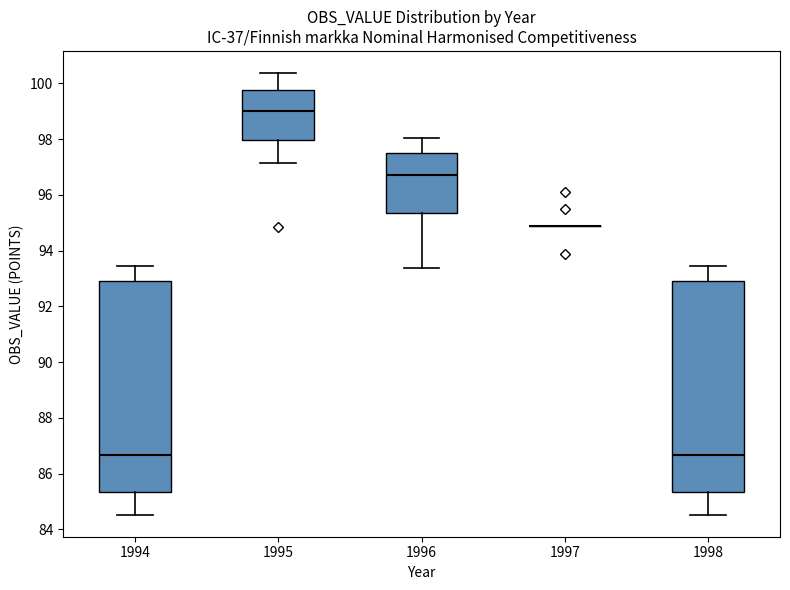

Reading left to right, read every box against the y-axis: the position of its median line, the range the box covers, and the ends of its whiskers. The values are not printed on the chart, so give them approximately, as read against the axis.

1994: median 86.6, box 85.4 to 93.0, whiskers 84.6 to 93.4
1995: median 99.0, box 98.0 to 99.8, whiskers 97.2 to 100.4
1996: median 96.8, box 95.4 to 97.6, whiskers 93.4 to 98.0
1997: box collapsed to a line at 94.8, whiskers 94.8 to 94.8
1998: median 86.6, box 85.4 to 93.0, whiskers 84.6 to 93.4